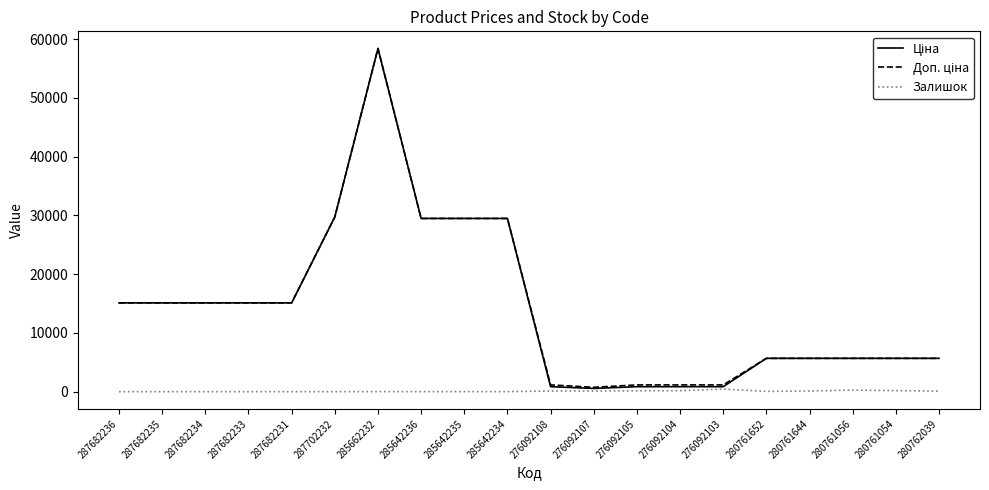

What position from the left is 287682231?

5